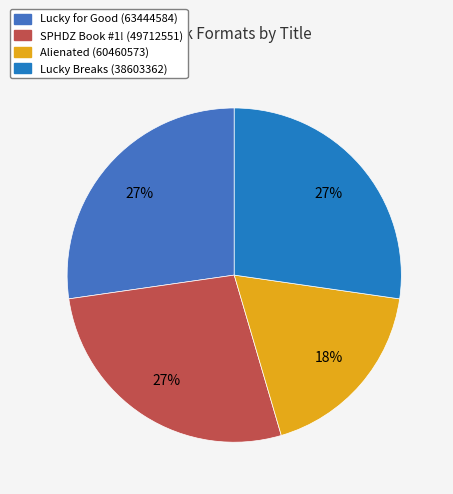

To the nearest percent, what portion does Lucky for Good represent?

27%